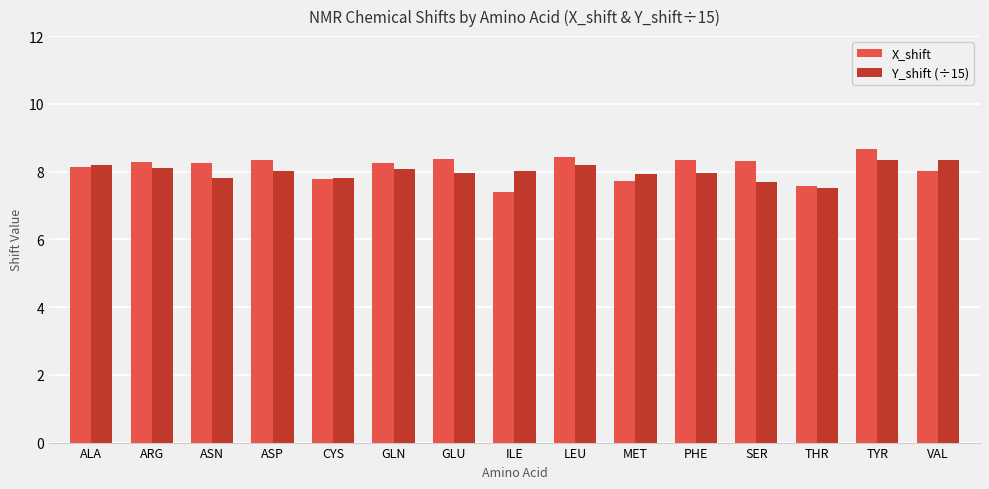

What is the spread (max minus min) of values at PHE?

0.4